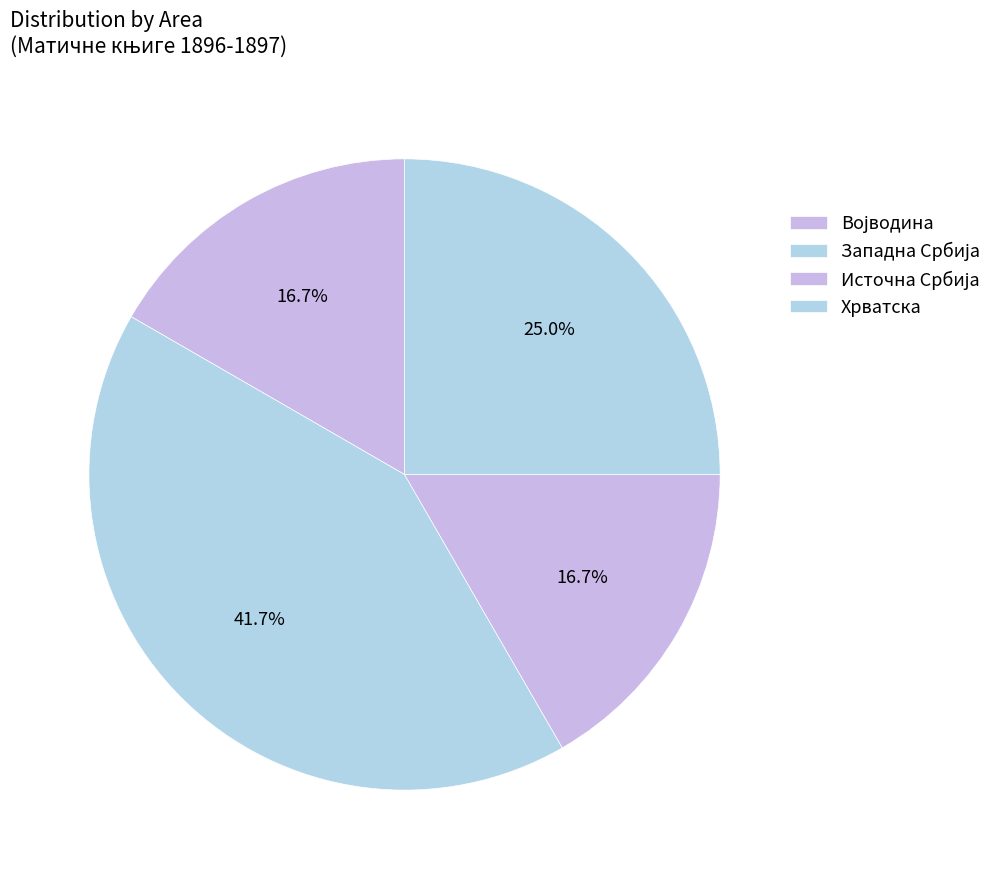

How many segments does this pie chart have?

4